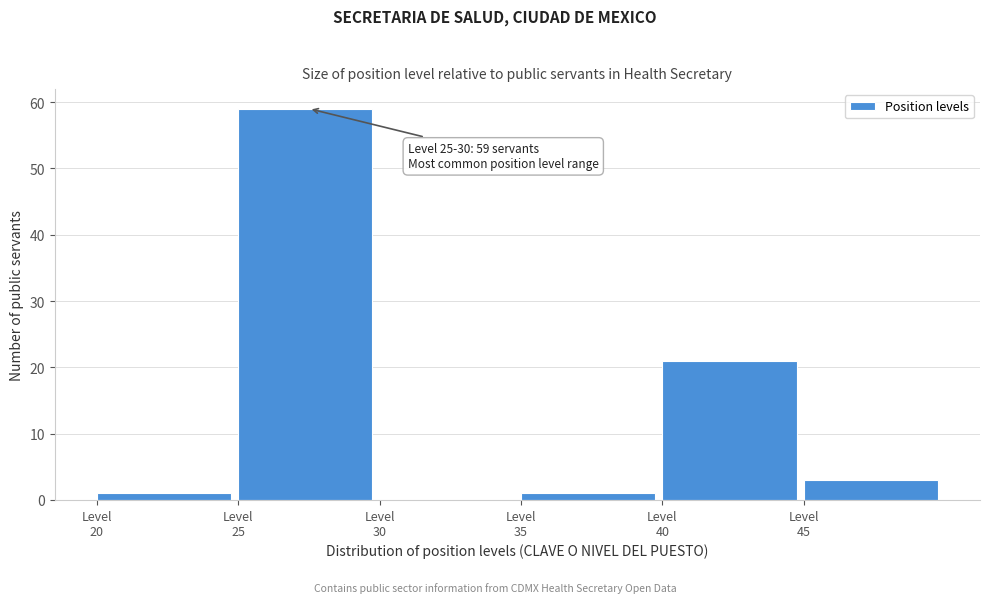

Which range on the x-axis has the tallest bar?

25 to 30